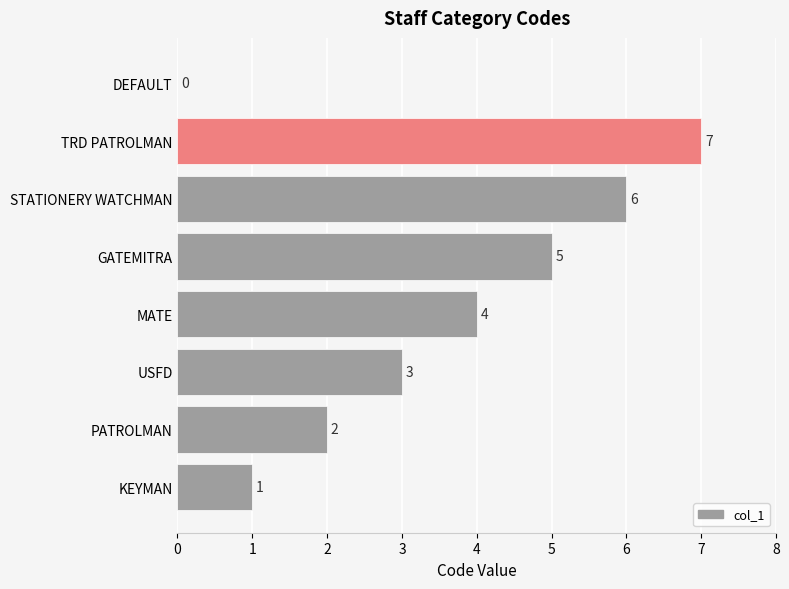

What is the change in value from KEYMAN to PATROLMAN?

+1